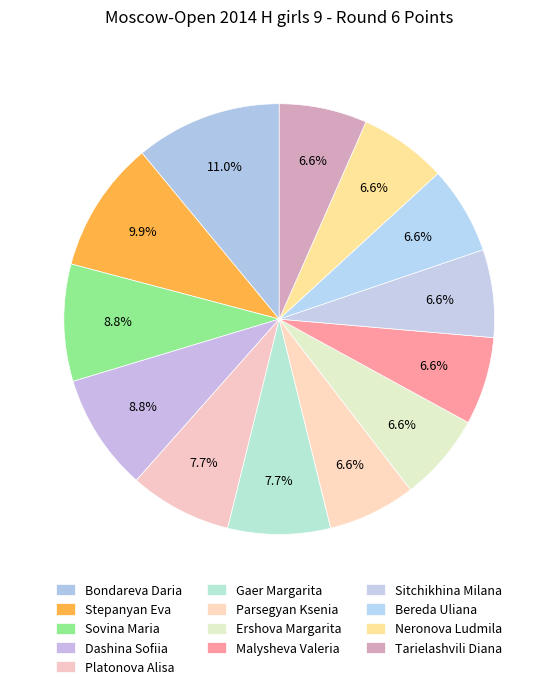

Do Sovina Maria and Parsegyan Ksenia together represent more than half of the pie?

No